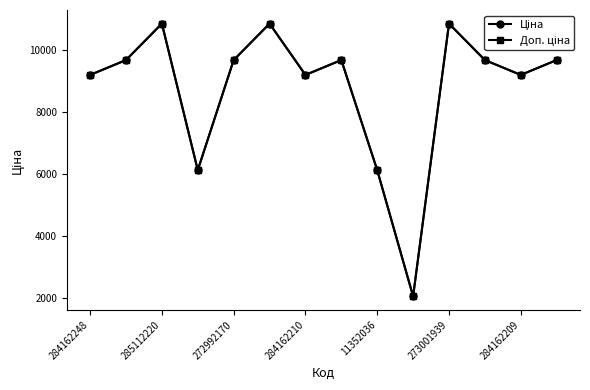

What is the smallest value displayed?

2042.8